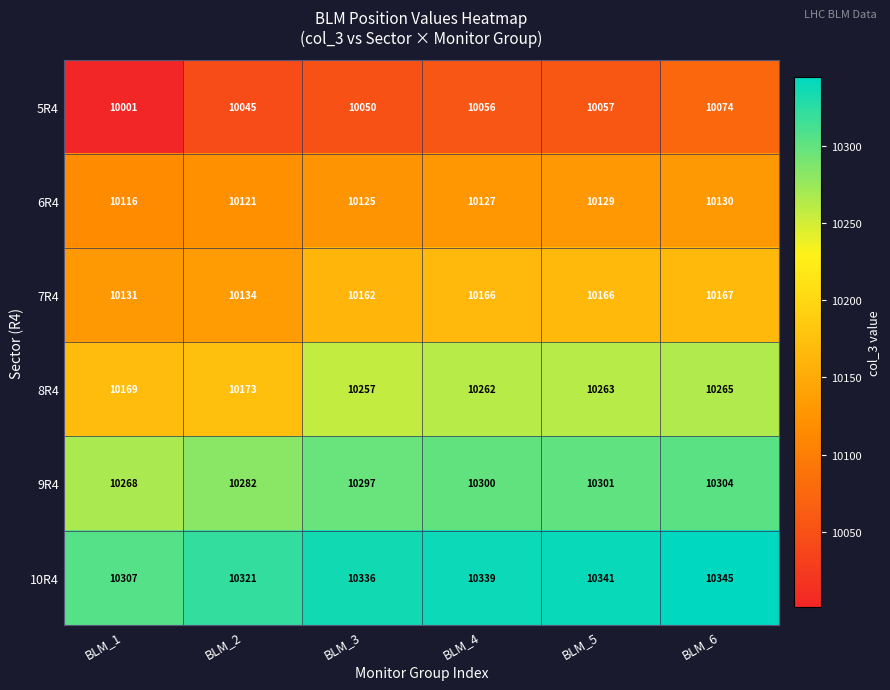

What is the maximum value shown in the chart?

10345